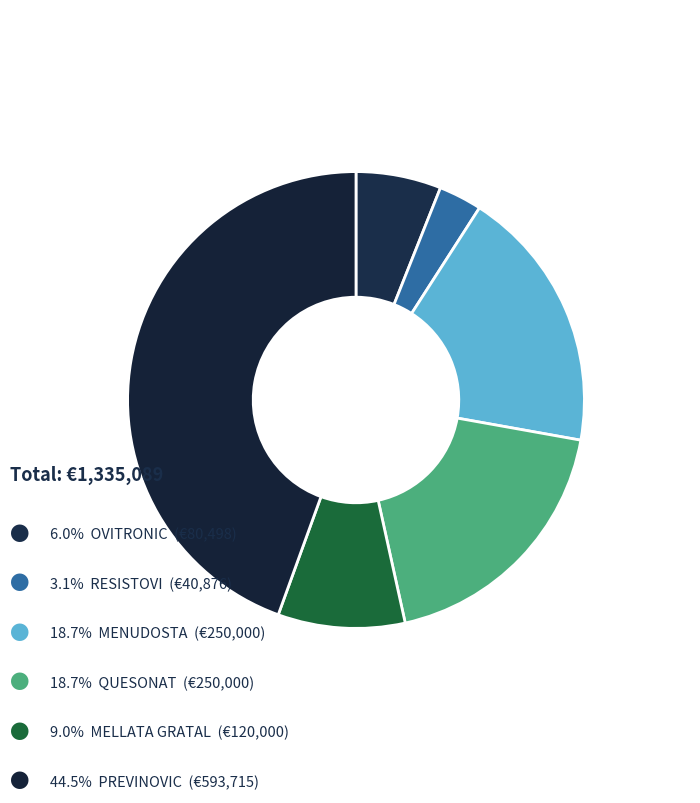

How many slices are in this pie chart?

6